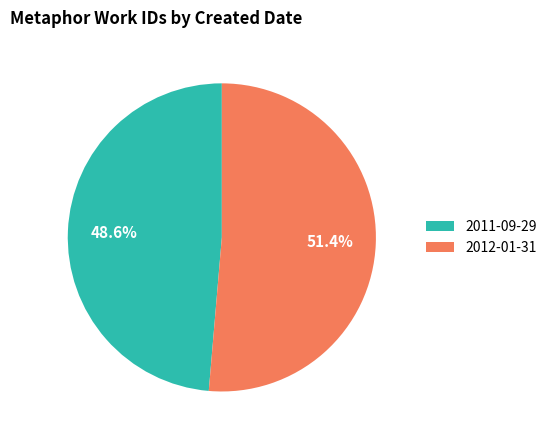

To the nearest percent, what is the difference between the largest and smallest slice percentages?

3%